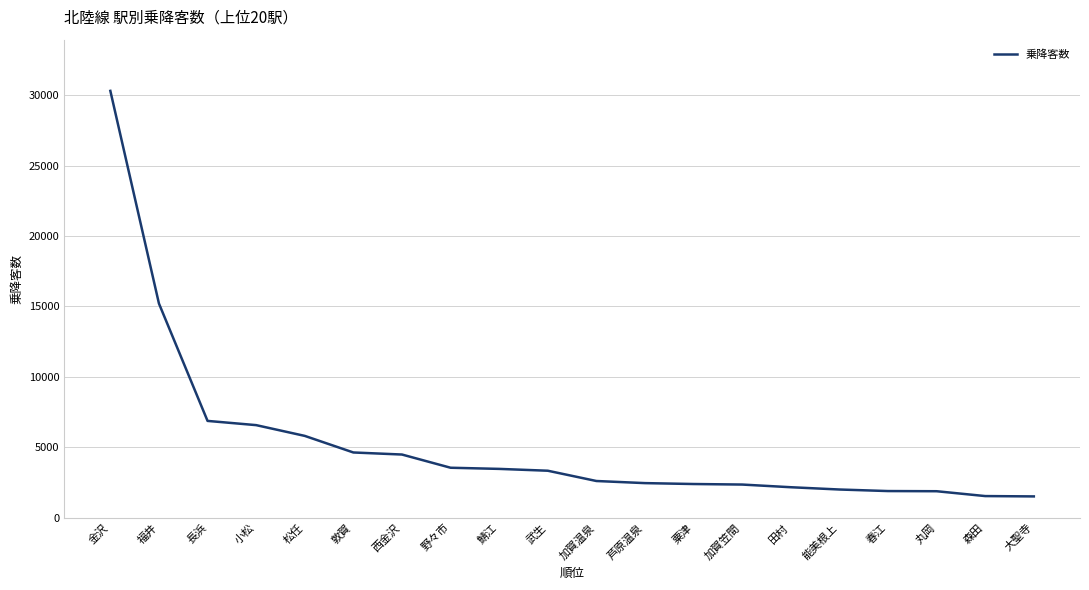

What is the average value?

5242